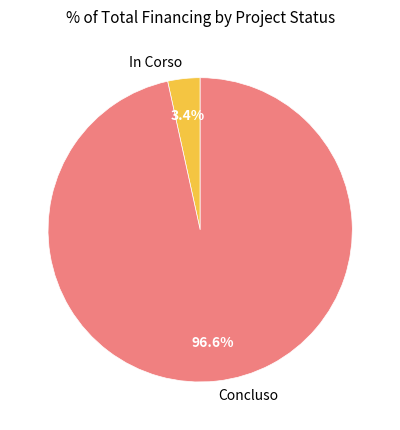

How many slices are in this pie chart?

2